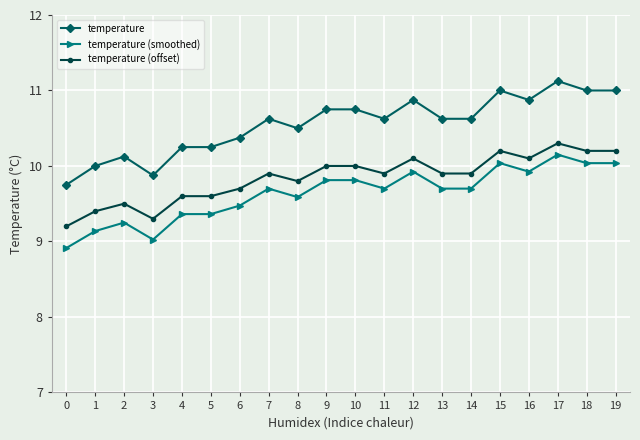

Read the temperature value at 17.

11.1